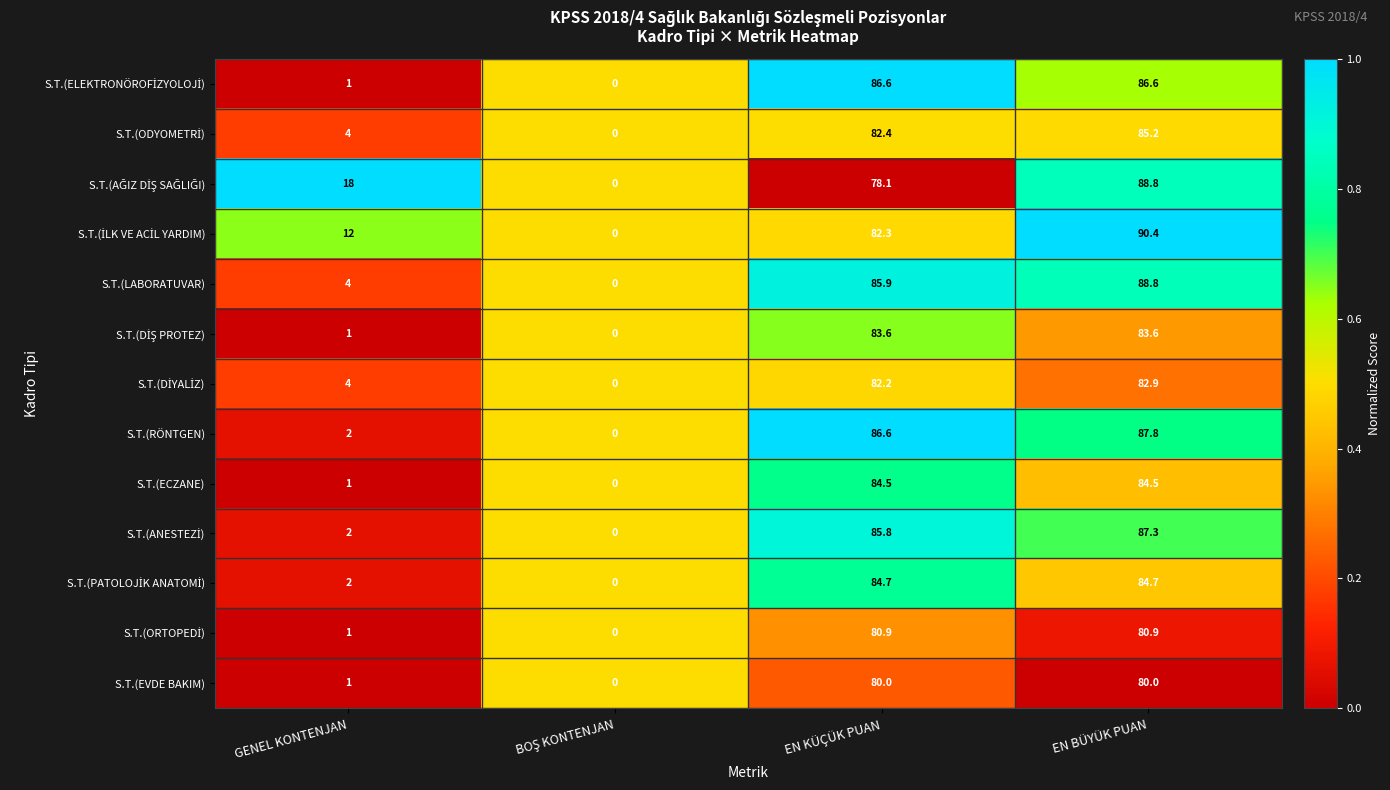

What is the difference between the maximum and minimum values in the S.T.(ECZANE) series?

84.5